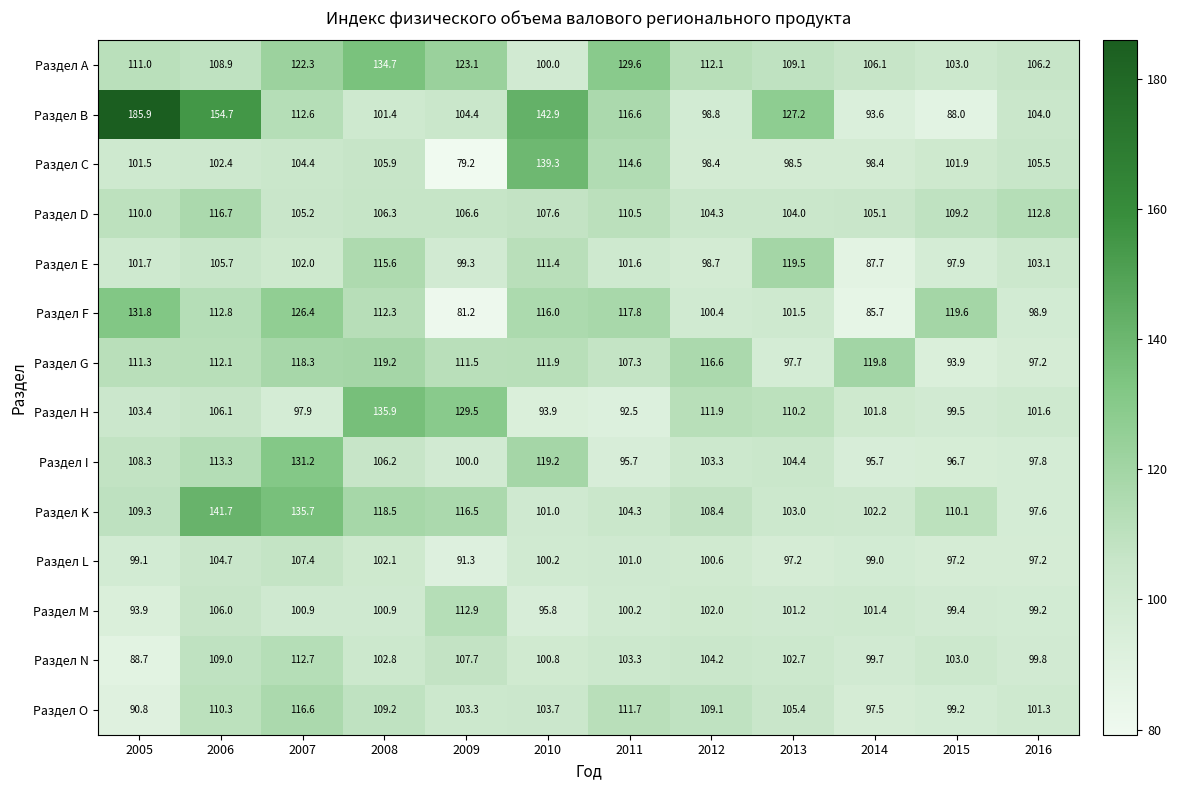

At which label does Раздел O reach its peak?

2007